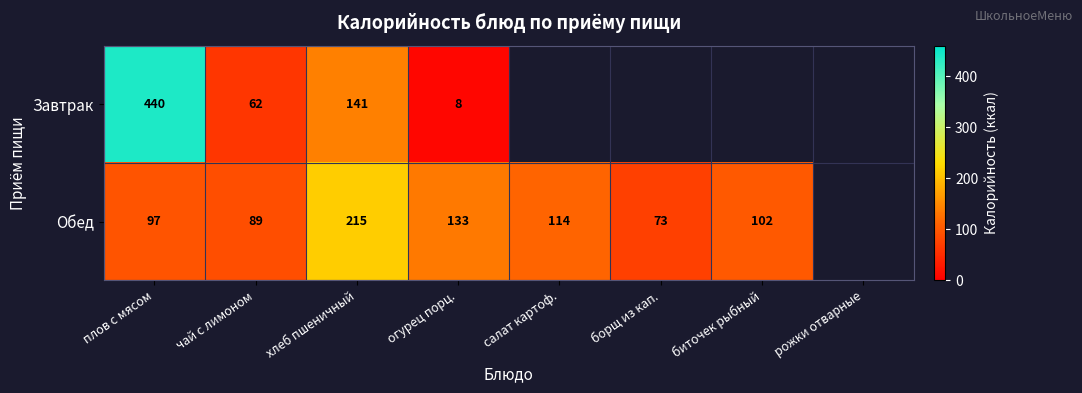

At чай с лимоном, list the series in order from smallest to largest.

Завтрак, Обед